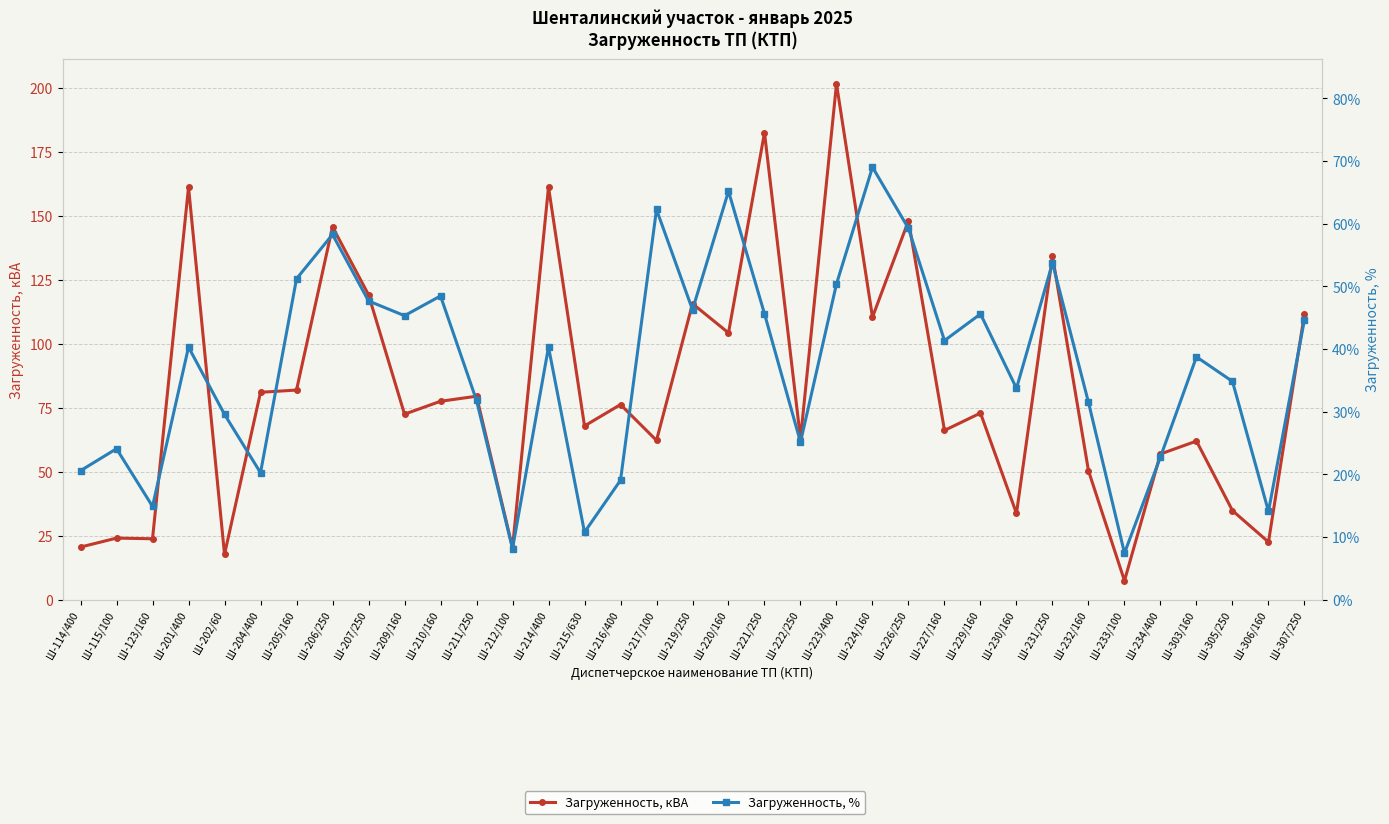

At how many categories does at least one series exceed 177?

2